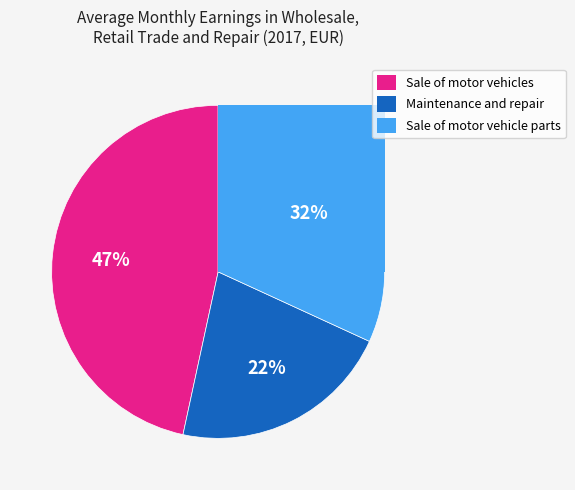

How many segments does this pie chart have?

3